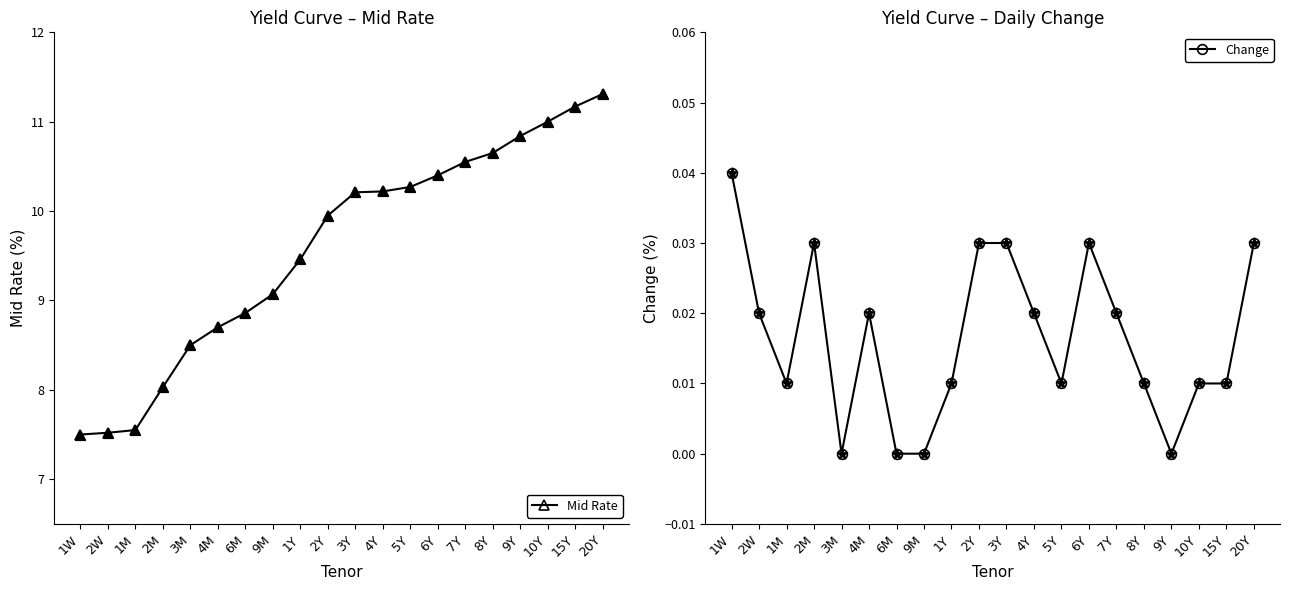

What are all the series names shown in the legend?

Mid Rate, Change